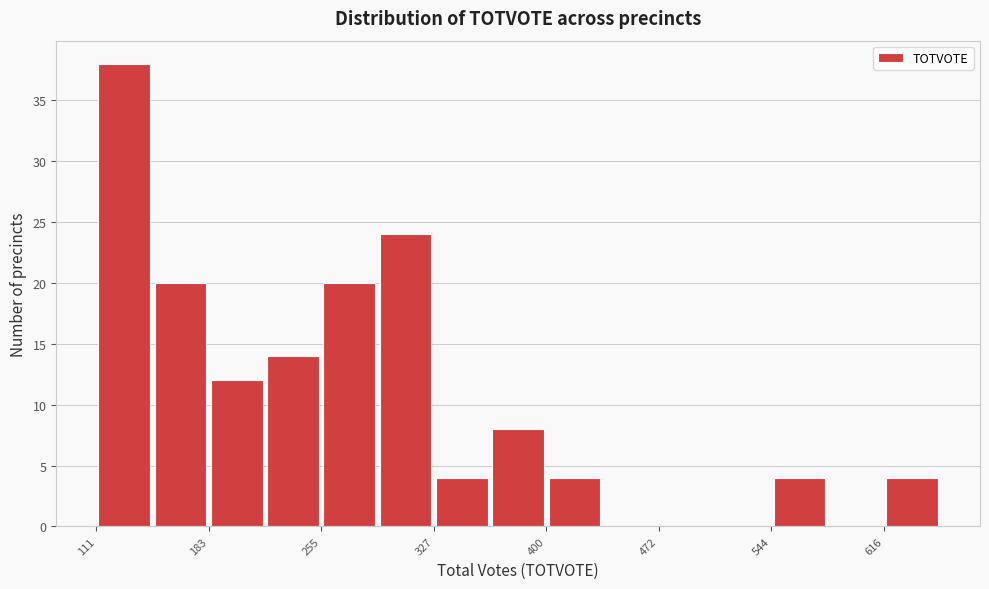

Around what value on the x-axis is the tallest bar? Give the approximate position of its centre, as read against the axis.

130